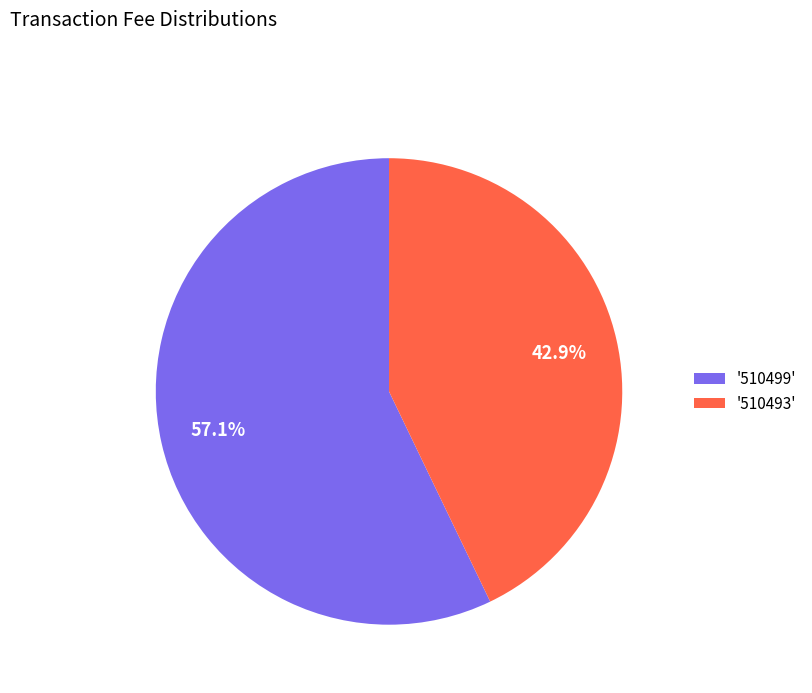

Combined, what portion of the pie is '510499' and '510493'?

100.0%